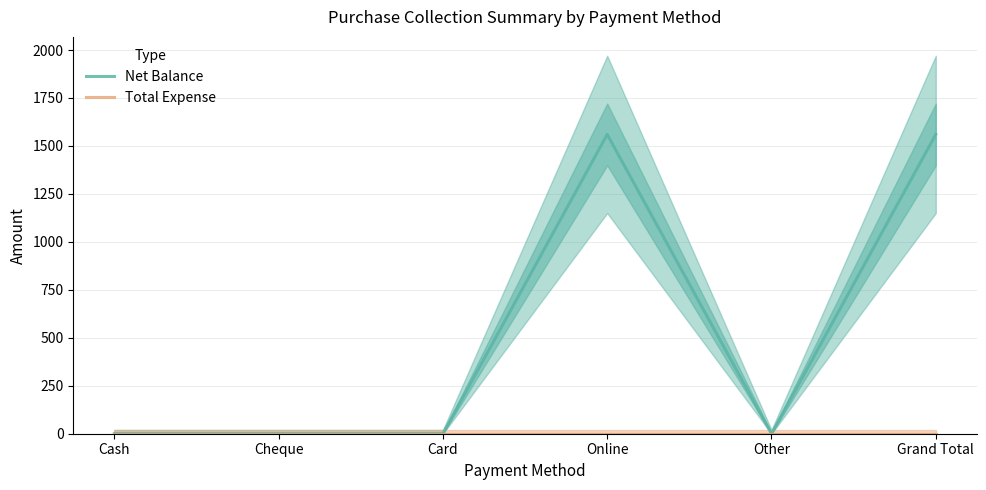

What is the greatest value displayed?

1560